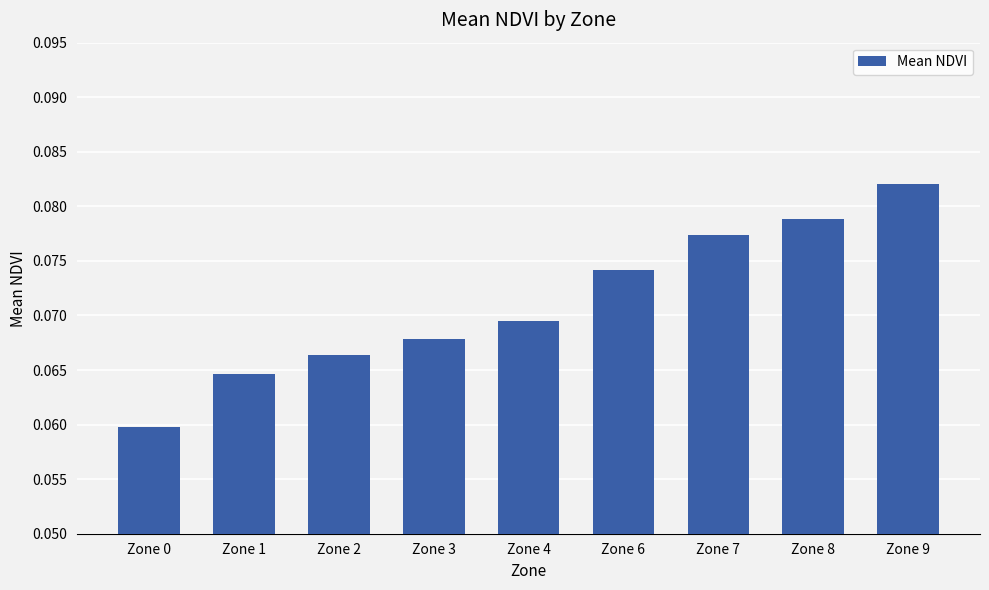

Is it true that the value at Zone 2 is 0.0?

False